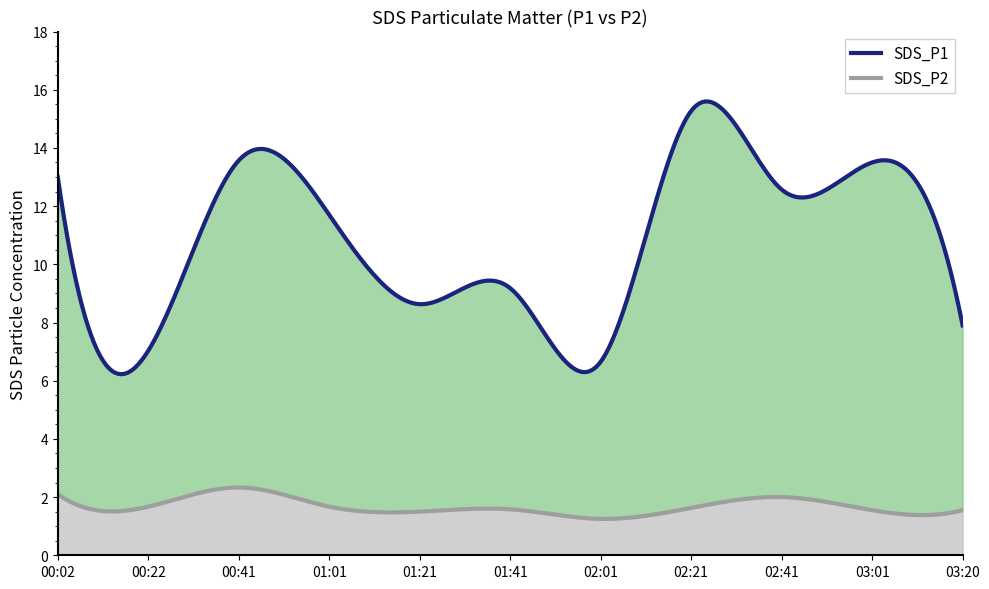

What is the minimum value shown in the chart?

1.2